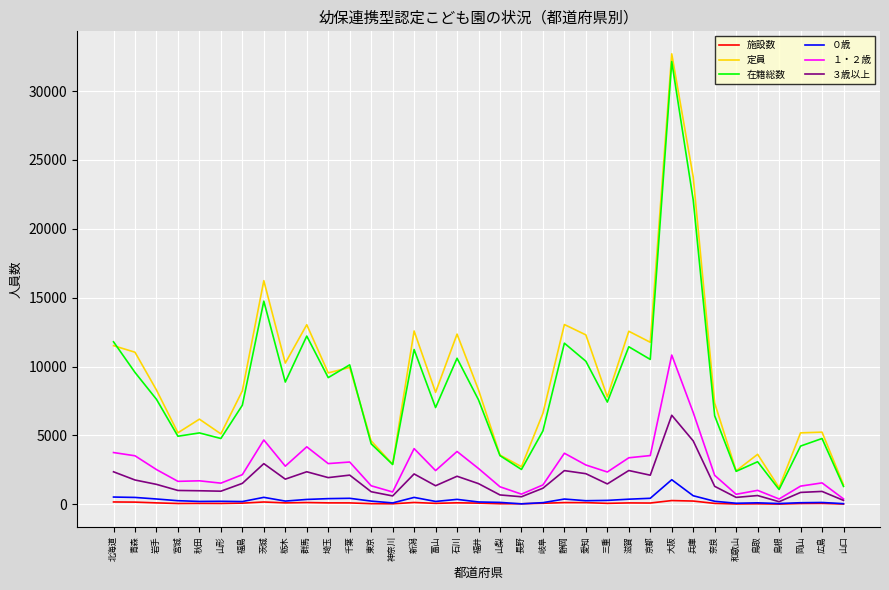

Which category has the highest value in the 在籍総数 series?

大阪